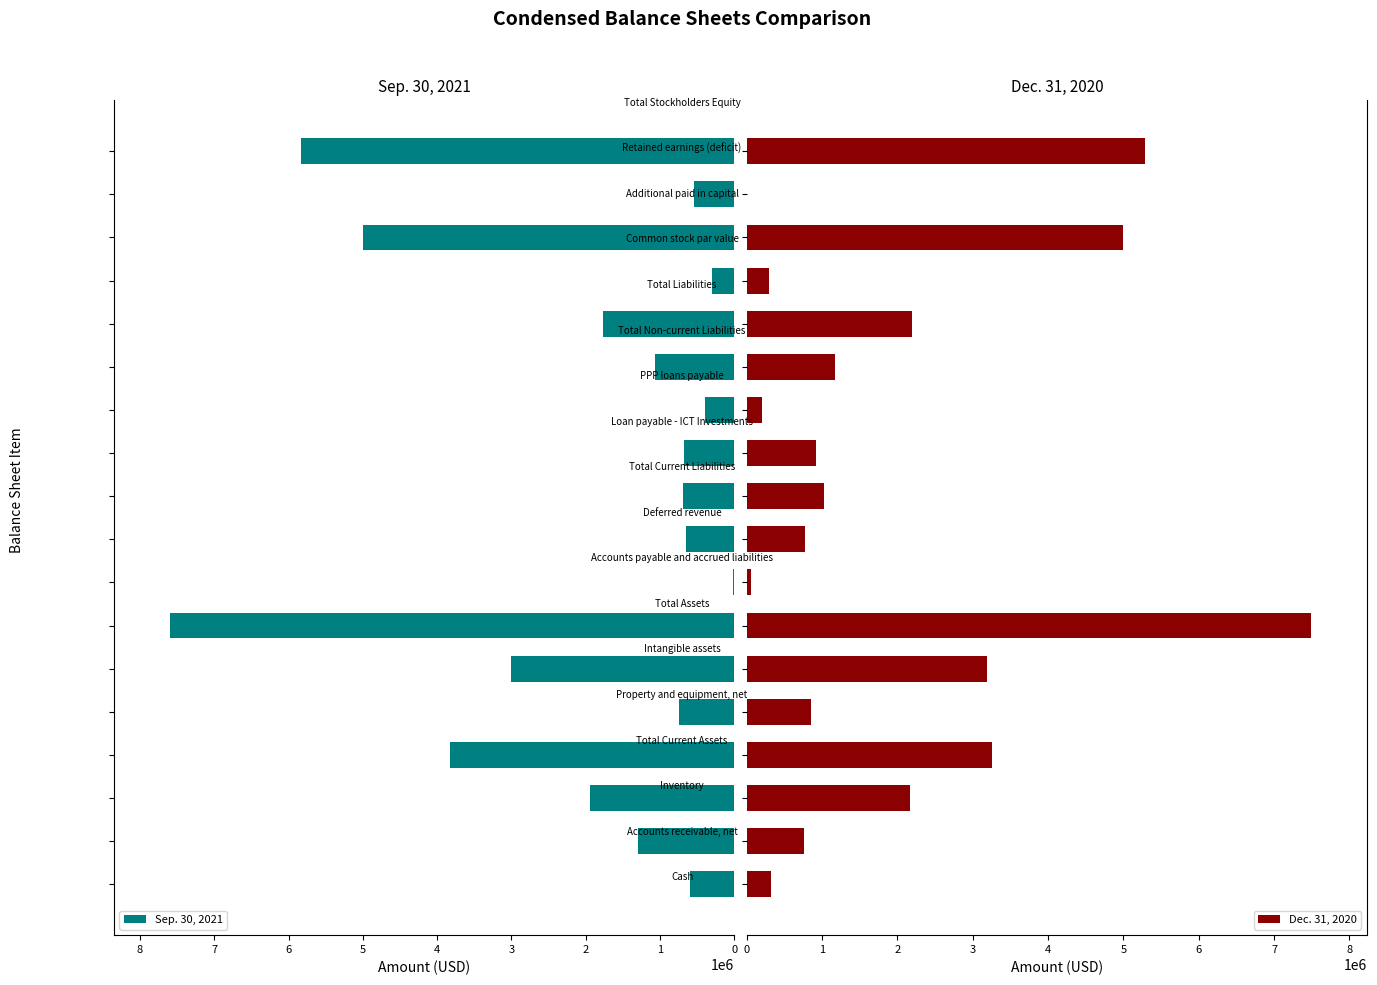

How many bars are there in total?

36